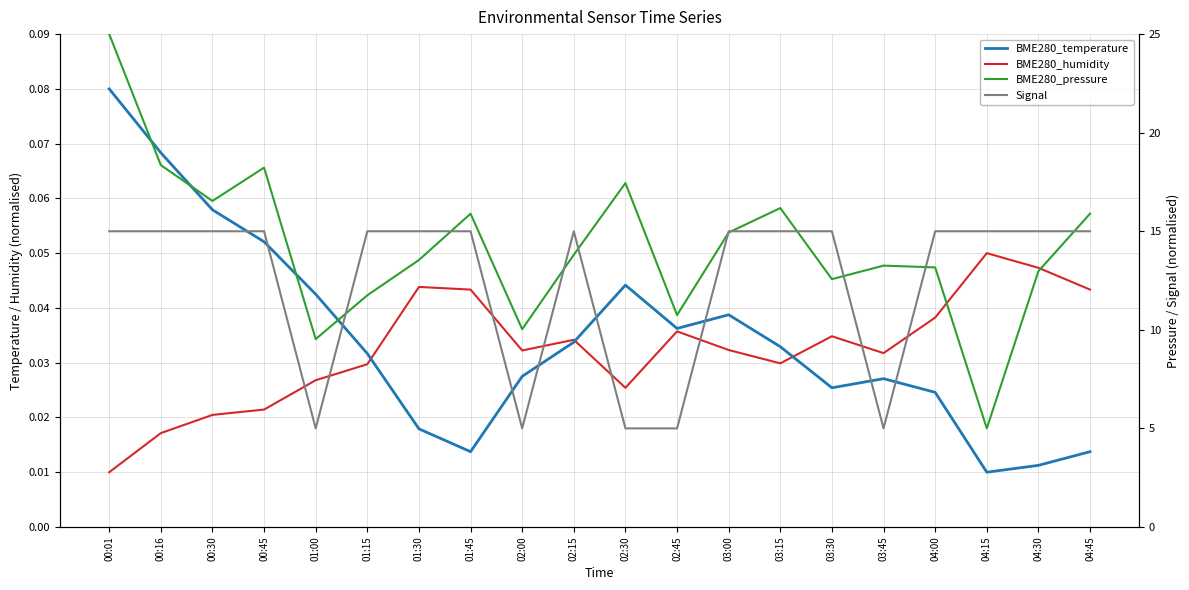

At which category is the sum across all series the highest?

00:01